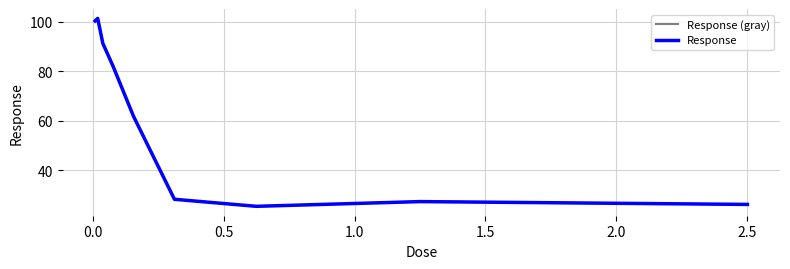

Does the chart have visible grid lines?

Yes